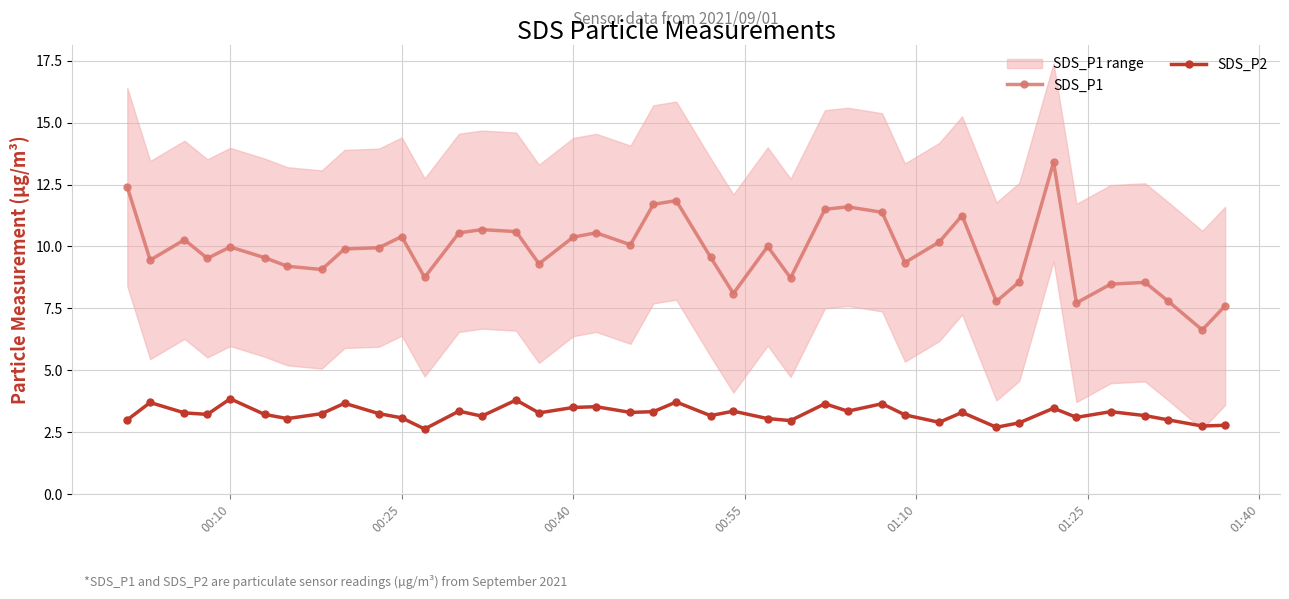

Which series has the largest total across all categories?

SDS_P1